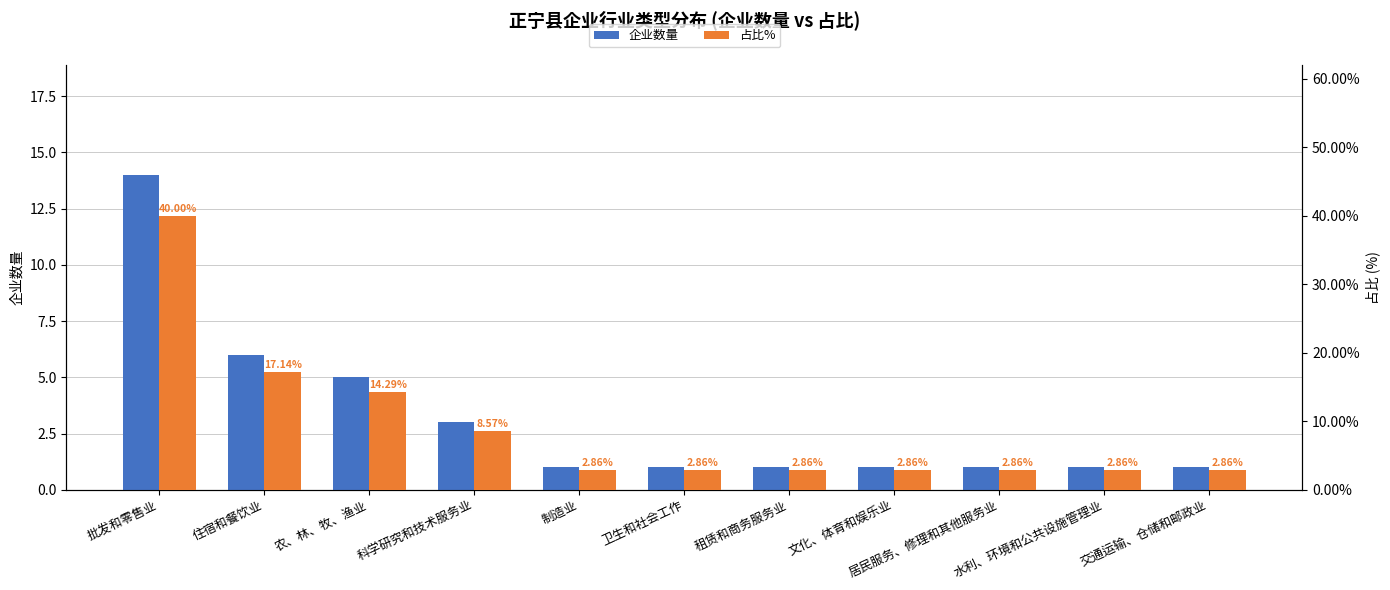

What is the highest value of the 企业数量 series?

14.0